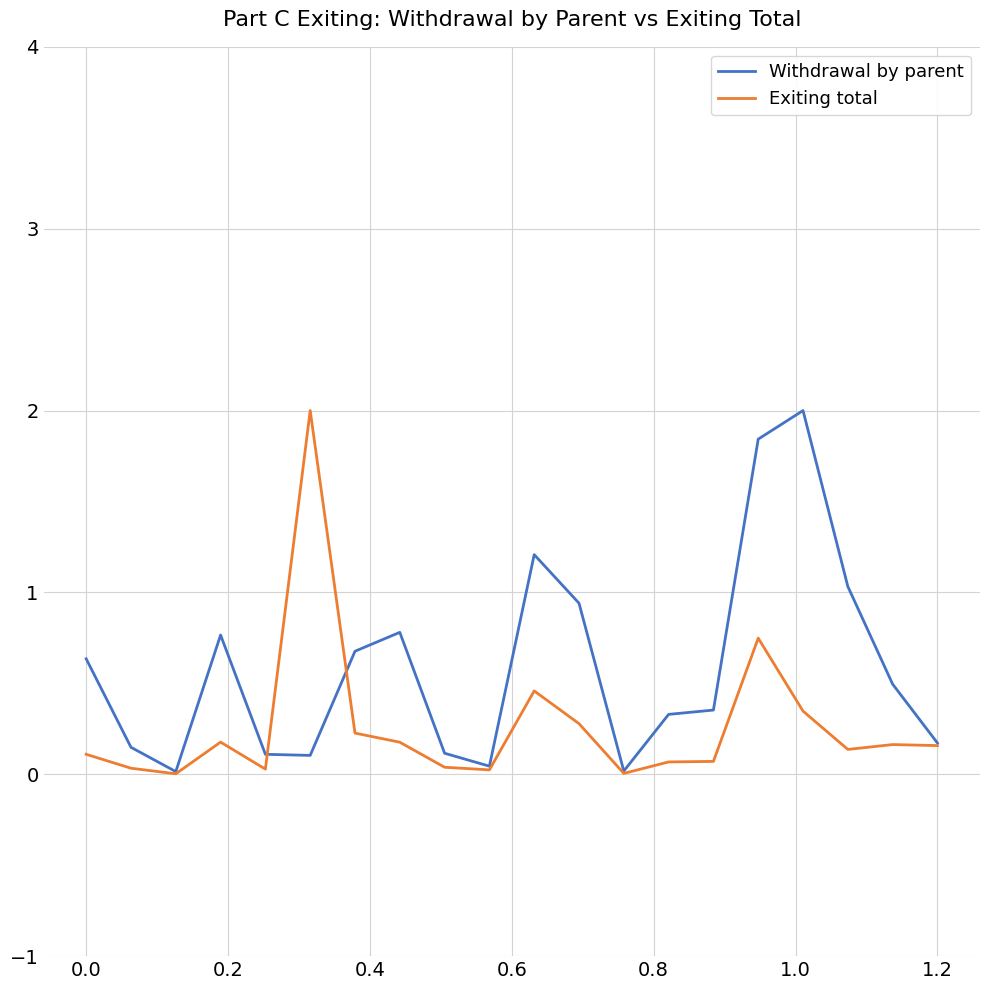

Rank the series by their average value, from highest to lowest.

Withdrawal by parent, Exiting total